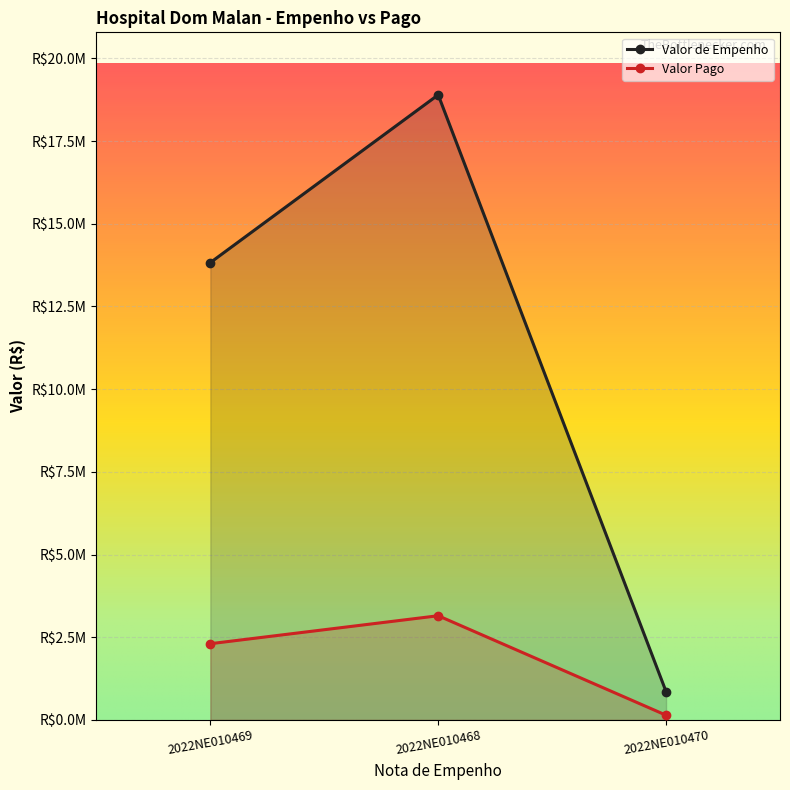

What is the sum of the Valor de Empenho values at 2022NE010468 and 2022NE010469?

32719576.4